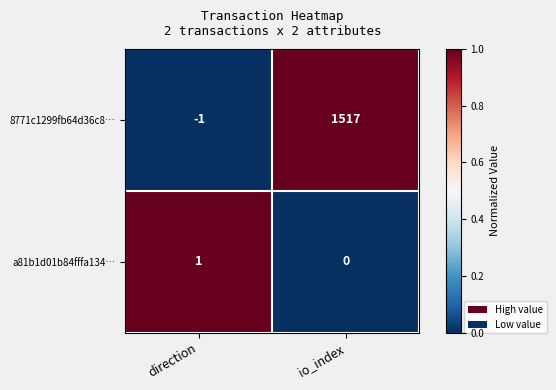

Which category has the highest value across all series?

io_index